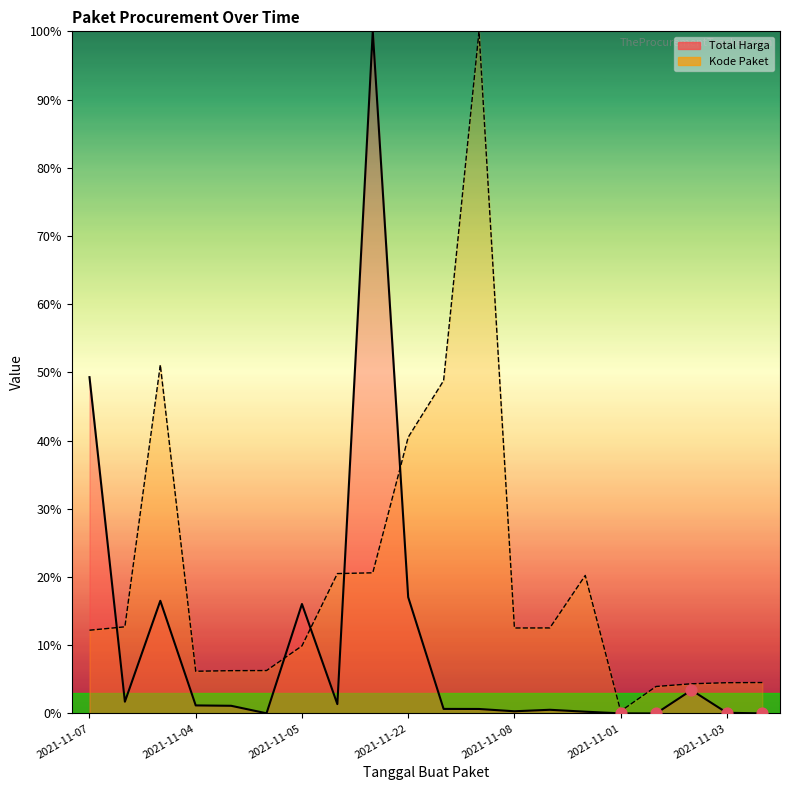

Which series has the largest total across all categories?

Kode Paket